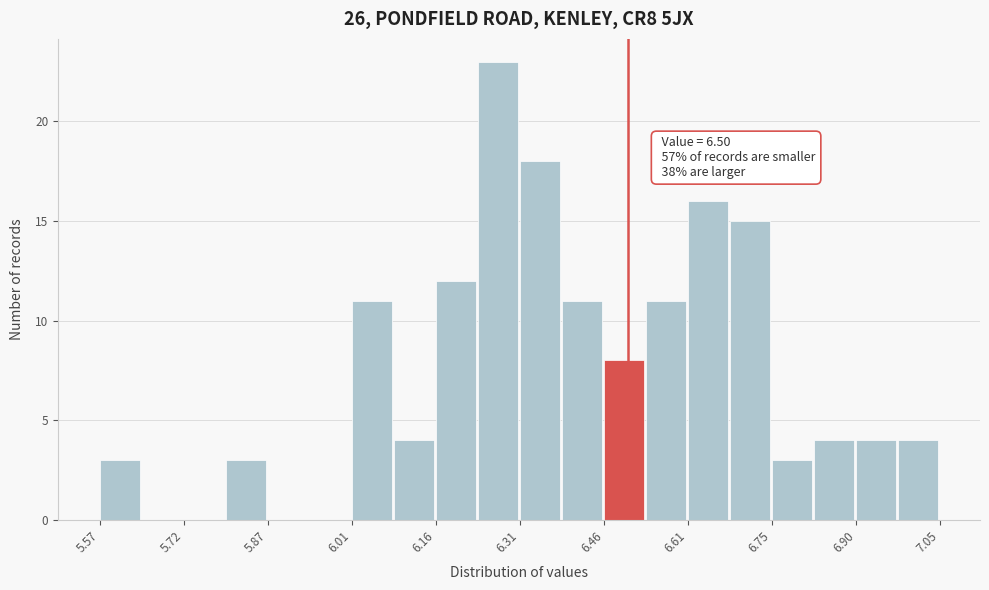

Read against the x-axis, roughly where is the centre of the tallest bar?

6.28